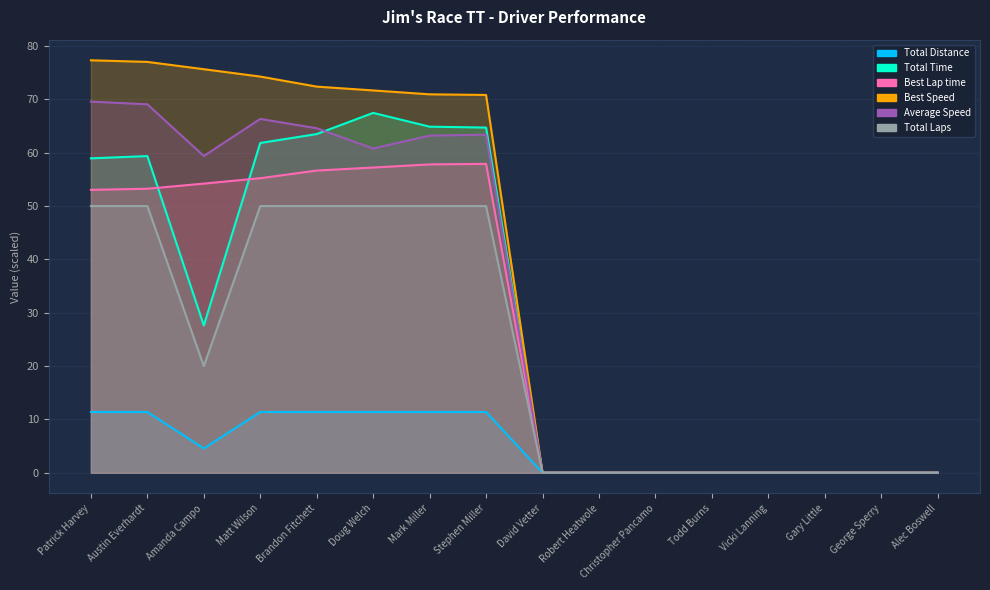

What is the value of the Best Speed point at the 7th from the left?

71.0